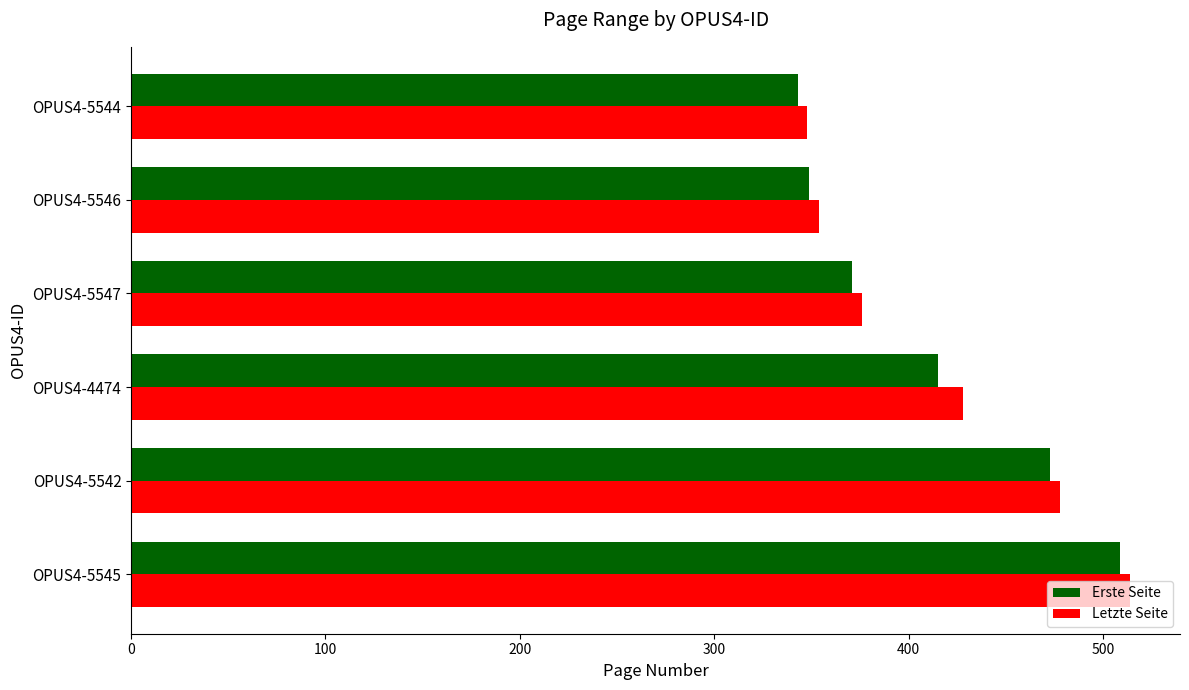

Count the number of categories in the chart.

6